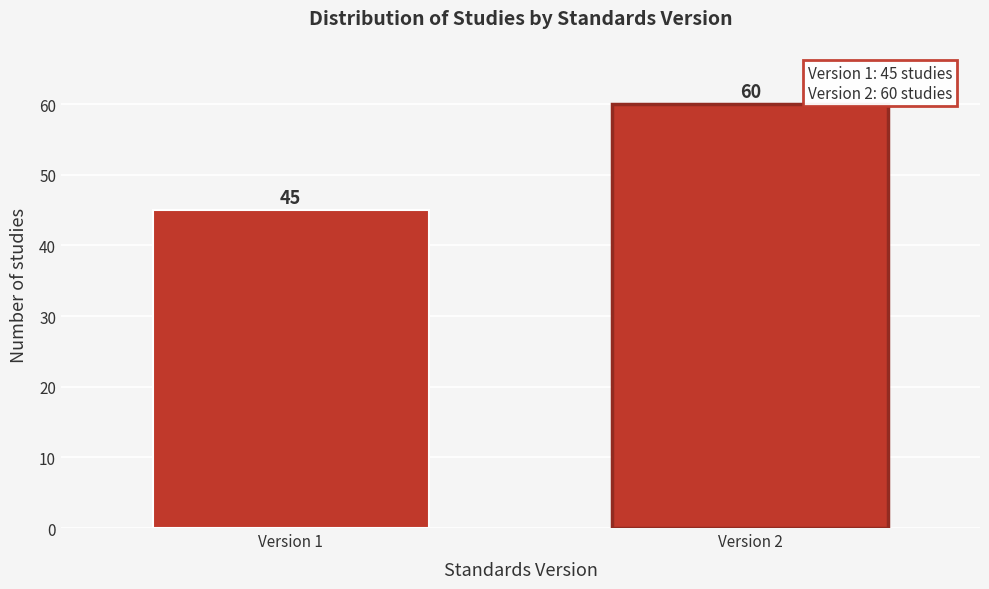

Reading left to right, list all the values displayed in this chart.

45	60